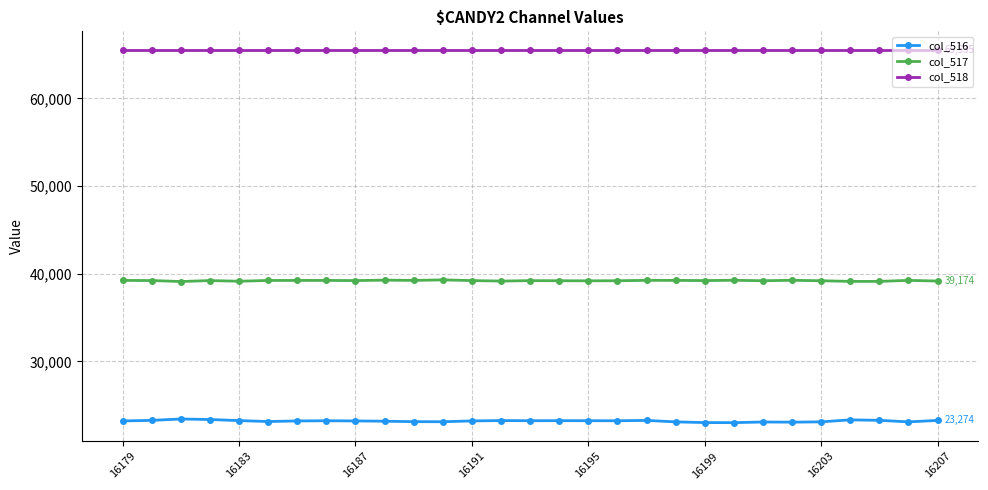

True or false: col_518 and col_516 intersect in this chart.

False